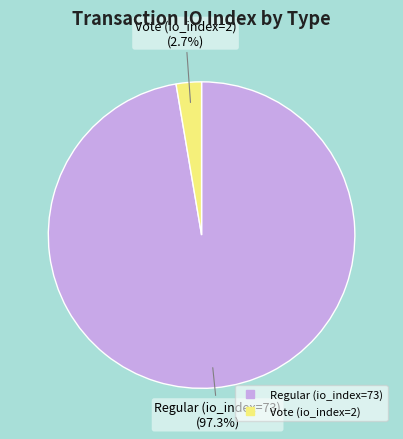

True or false: Regular (io_index=73) accounts for 97% of the total.

True